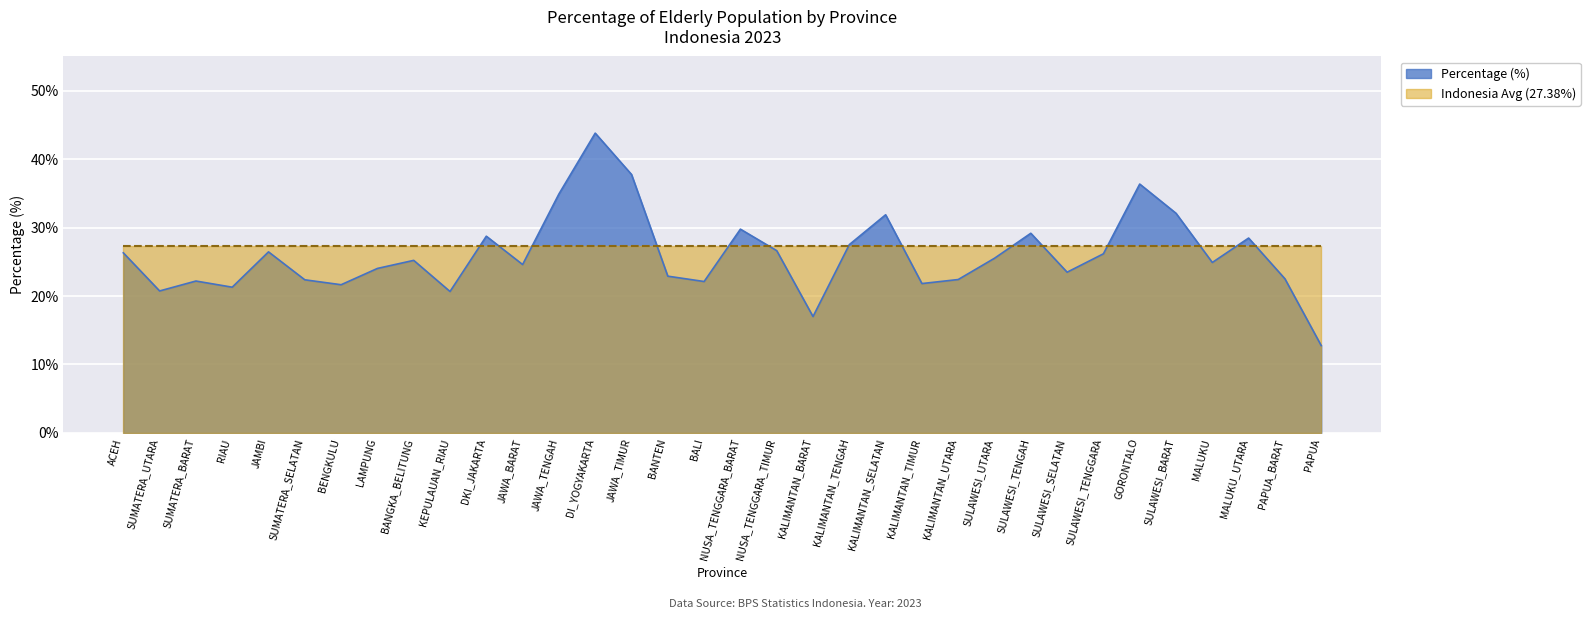

List the labels in order of value, largest first.

DI_YOGYAKARTA, JAWA_TIMUR, GORONTALO, JAWA_TENGAH, SULAWESI_BARAT, KALIMANTAN_SELATAN, NUSA_TENGGARA_BARAT, SULAWESI_TENGAH, DKI_JAKARTA, MALUKU_UTARA, KALIMANTAN_TENGAH, NUSA_TENGGARA_TIMUR, JAMBI, ACEH, SULAWESI_TENGGARA, SULAWESI_UTARA, BANGKA_BELITUNG, MALUKU, JAWA_BARAT, LAMPUNG, SULAWESI_SELATAN, BANTEN, PAPUA_BARAT, KALIMANTAN_UTARA, SUMATERA_SELATAN, SUMATERA_BARAT, BALI, KALIMANTAN_TIMUR, BENGKULU, RIAU, SUMATERA_UTARA, KEPULAUAN_RIAU, KALIMANTAN_BARAT, PAPUA